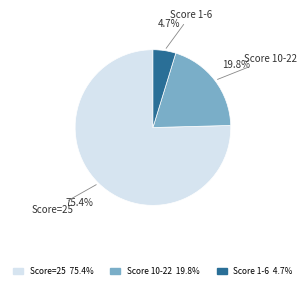

To the nearest percent, what is the difference between the largest and smallest slice percentages?

71%